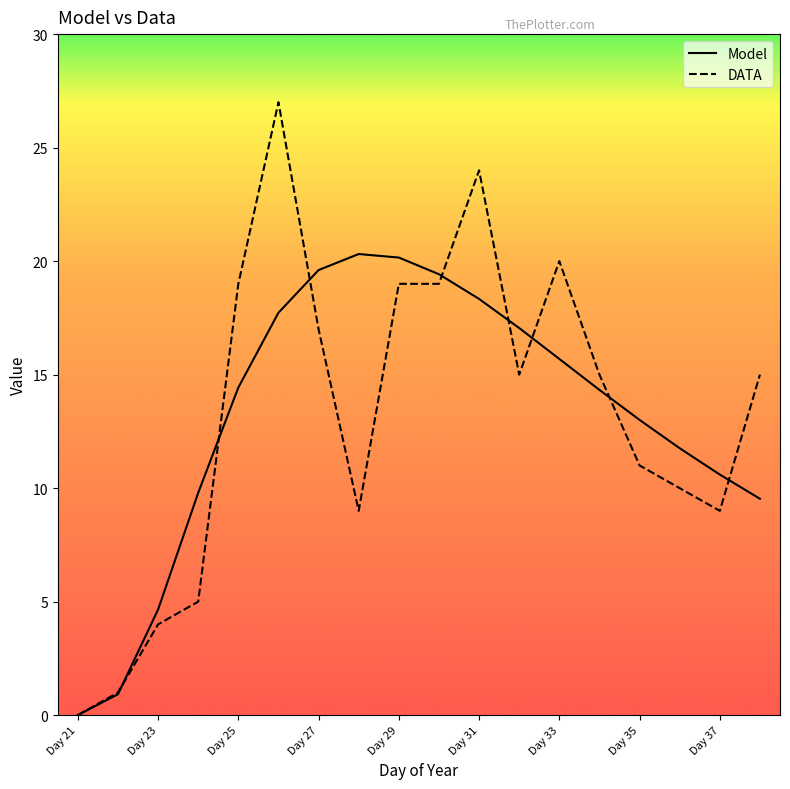

How many interior local peaks does the Model series have?

1